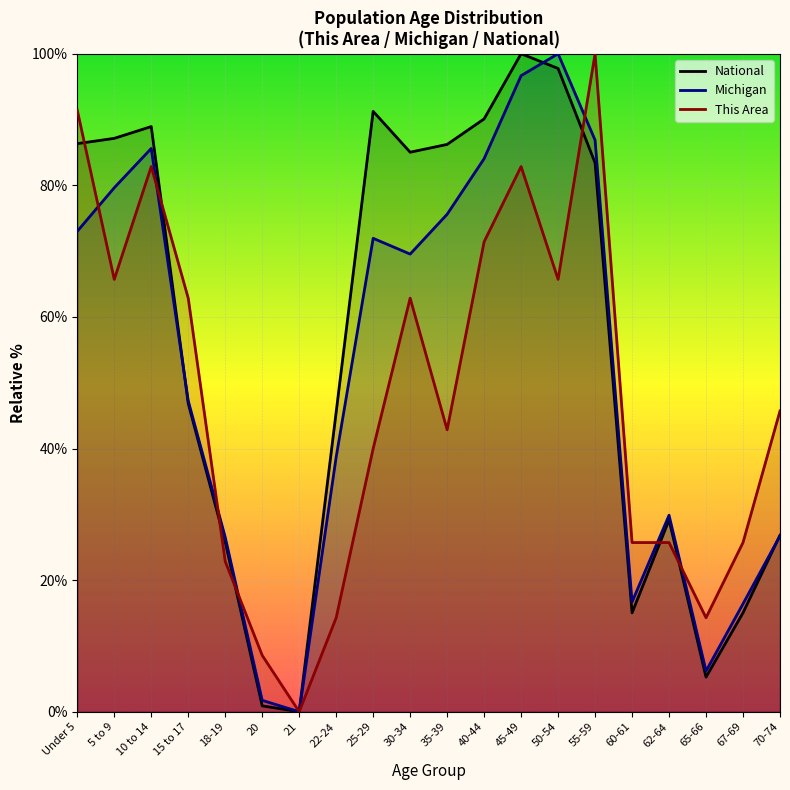

At which category does This Area reach its first local peak?

10 to 14